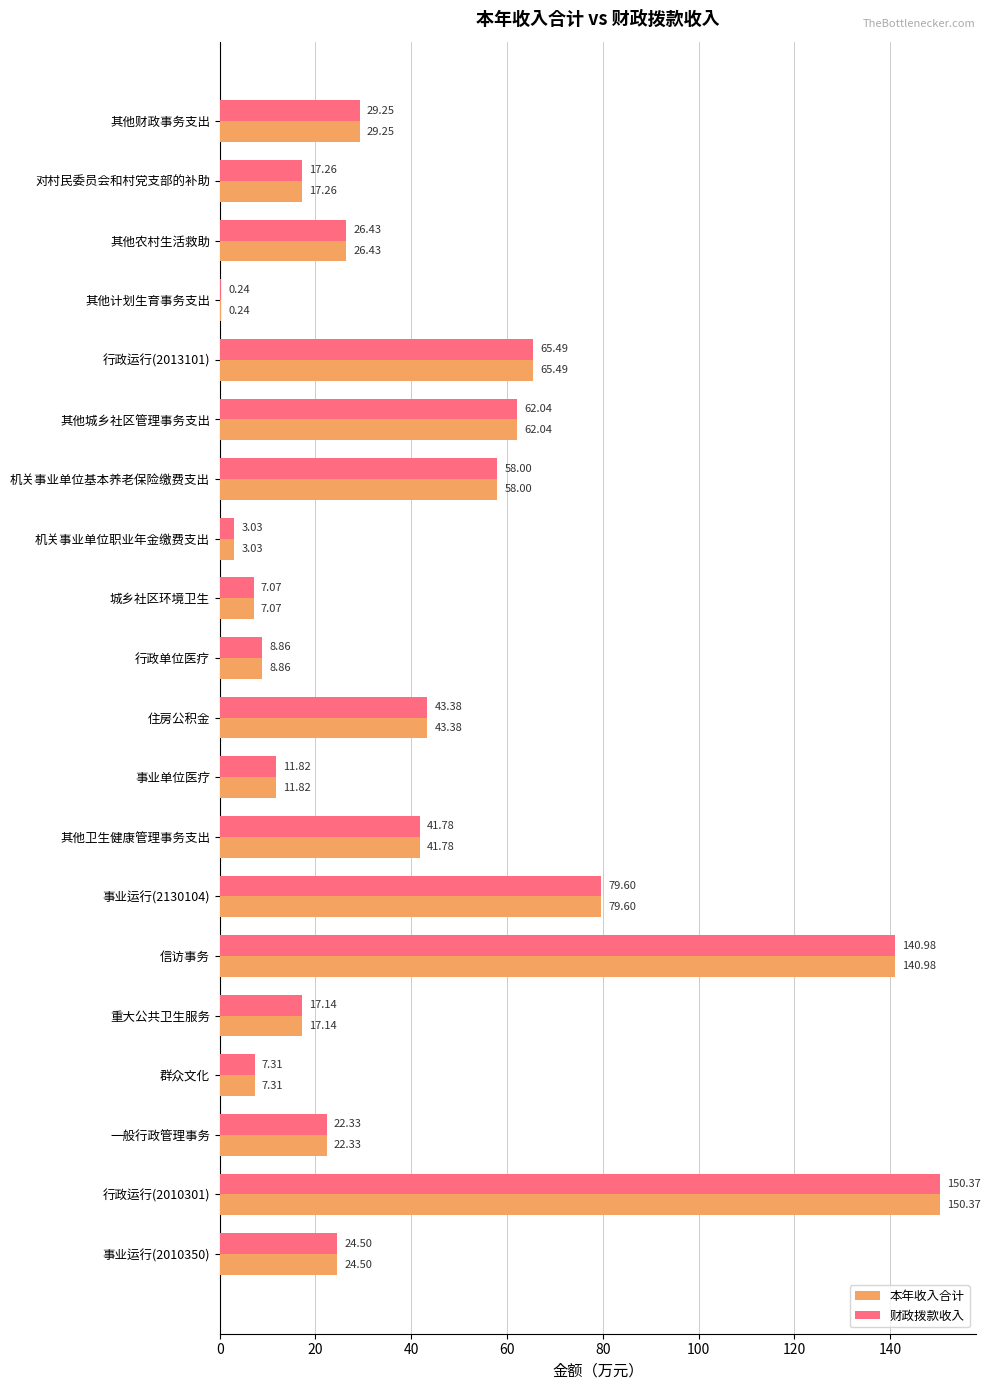

What is the total value across all series at 住房公积金?

86.8